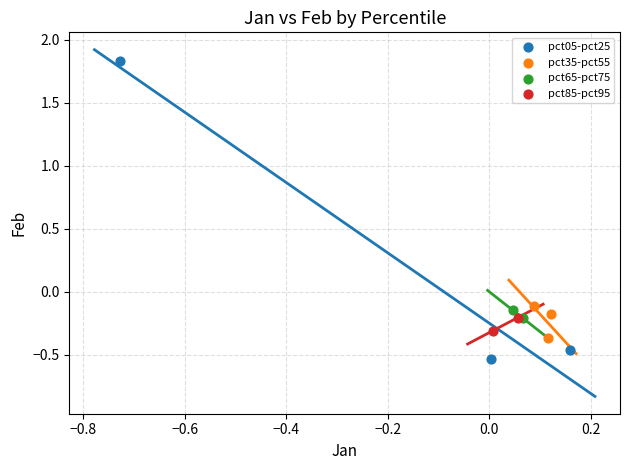

Which series has the widest spread of Y values?

pct05-pct25